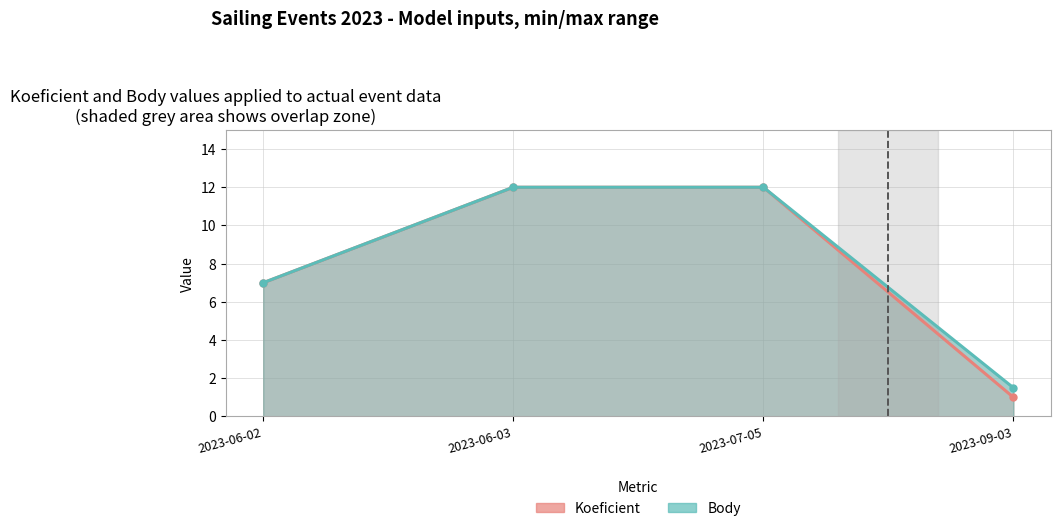

List the series in order of their overall mean, lowest first.

Koeficient, Body